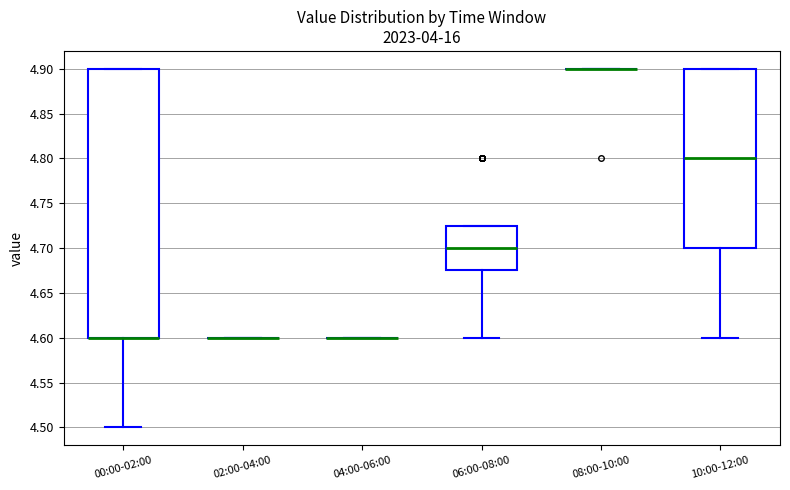

Reading left to right, transcribe this box plot: for each box, give where its median line is, the range the box spans, and where its two whiskers end, as read against the y-axis. The values are not printed on the chart, so give them approximately, as read against the axis.

00:00-02:00: median 4.600 (drawn on the box's lower edge), box 4.600 to 4.900, whiskers 4.500 to 4.900
02:00-04:00: box collapsed to a line at 4.600, whiskers 4.600 to 4.600
04:00-06:00: box collapsed to a line at 4.600, whiskers 4.600 to 4.600
06:00-08:00: median 4.700, box 4.675 to 4.725, whiskers 4.600 to 4.725
08:00-10:00: box collapsed to a line at 4.900, whiskers 4.900 to 4.900
10:00-12:00: median 4.800, box 4.700 to 4.900, whiskers 4.600 to 4.900